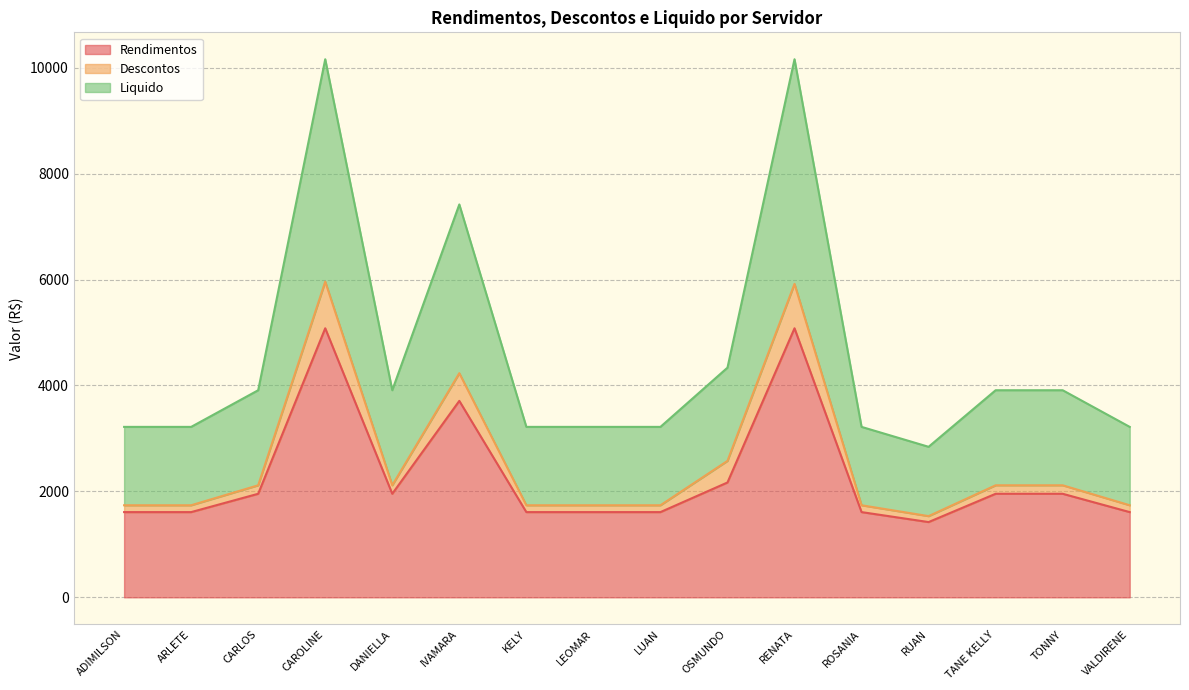

Reading left to right, extract all data points from this chart.

Rendimentos: ADIMILSON=1609.0	ARLETE=1609.0	CARLOS=1955.0	CAROLINE=5079.8	DANIELLA=1955.0	IVAMARA=3709.0	KELY=1609.0	LEOMAR=1609.0	LUAN=1609.0	OSMUNDO=2168.1	RENATA=5079.8	ROSANIA=1609.0	RUAN=1421.0	TANE KELLY=1955.0	TONNY=1955.0	VALDIRENE=1609.0
Descontos: ADIMILSON=1738.1	ARLETE=1738.1	CARLOS=2115.3	CAROLINE=5960.4	DANIELLA=2115.3	IVAMARA=4232.0	KELY=1738.1	LEOMAR=1738.1	LUAN=1738.1	OSMUNDO=2576.1	RENATA=5917.7	ROSANIA=1738.1	RUAN=1533.2	TANE KELLY=2115.3	TONNY=2115.3	VALDIRENE=1738.1
Liquido: ADIMILSON=3218.0	ARLETE=3218.0	CARLOS=3910.0	CAROLINE=10159.5	DANIELLA=3910.0	IVAMARA=7418.0	KELY=3218.0	LEOMAR=3218.0	LUAN=3218.0	OSMUNDO=4336.3	RENATA=10159.5	ROSANIA=3218.0	RUAN=2841.9	TANE KELLY=3910.0	TONNY=3910.0	VALDIRENE=3218.0